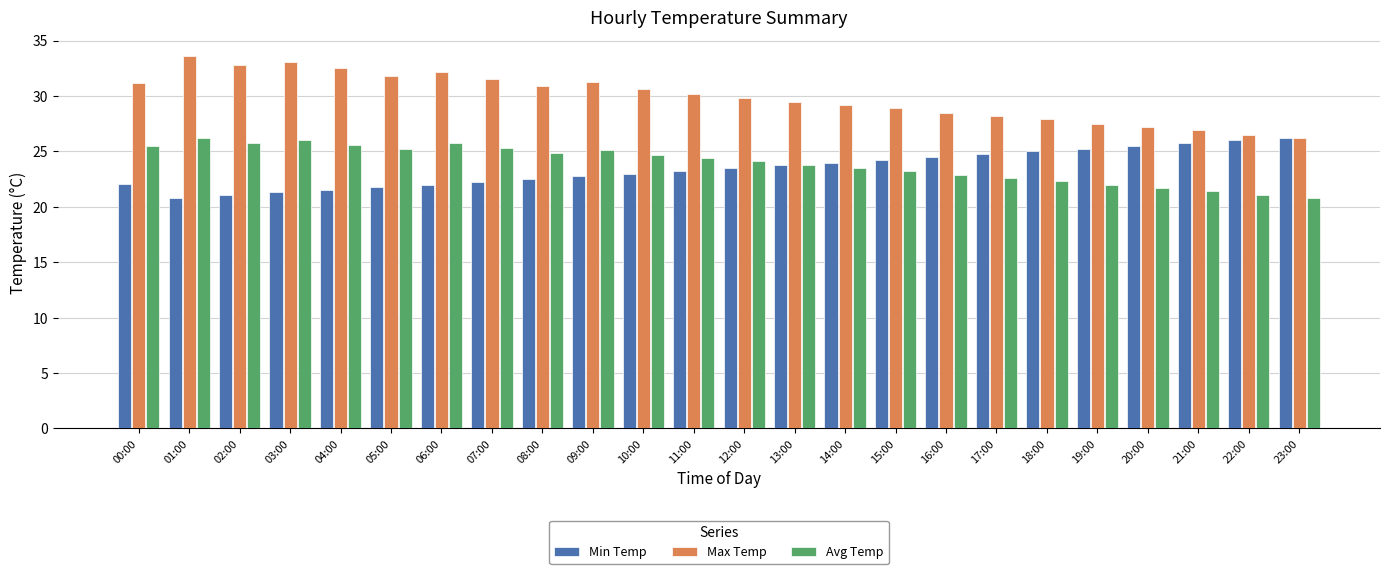

Is it true that Max Temp equals 32.2 at 06:00?

True